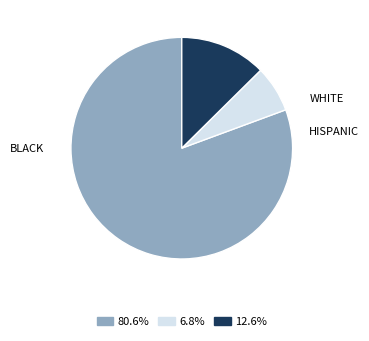

Does any single category account for the majority?

Yes